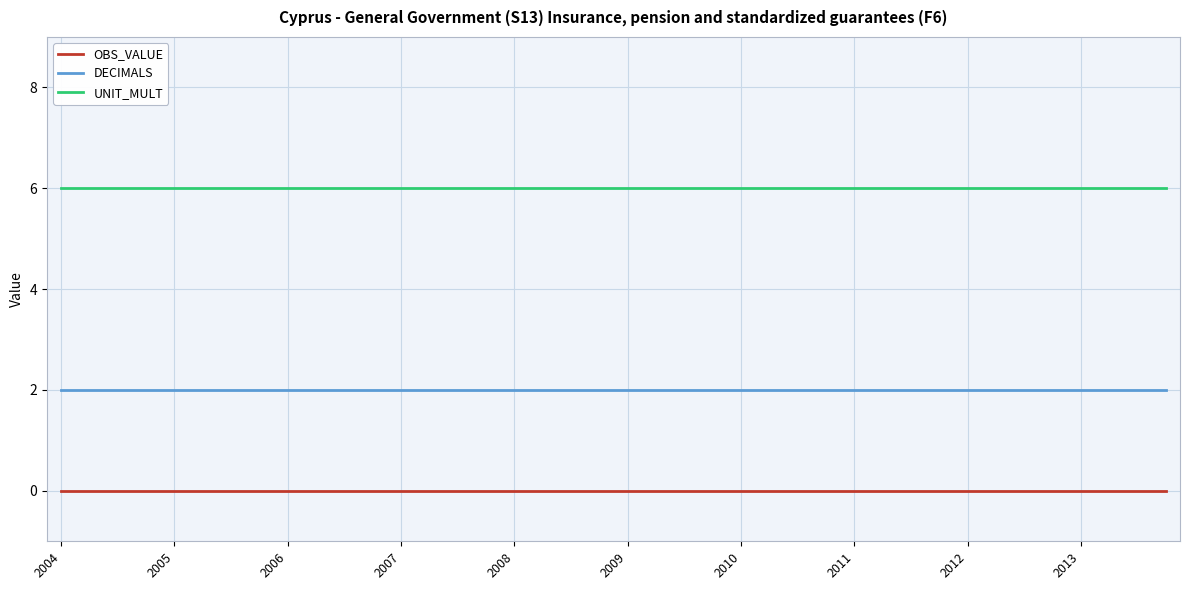

Which series has the largest total across all categories?

UNIT_MULT